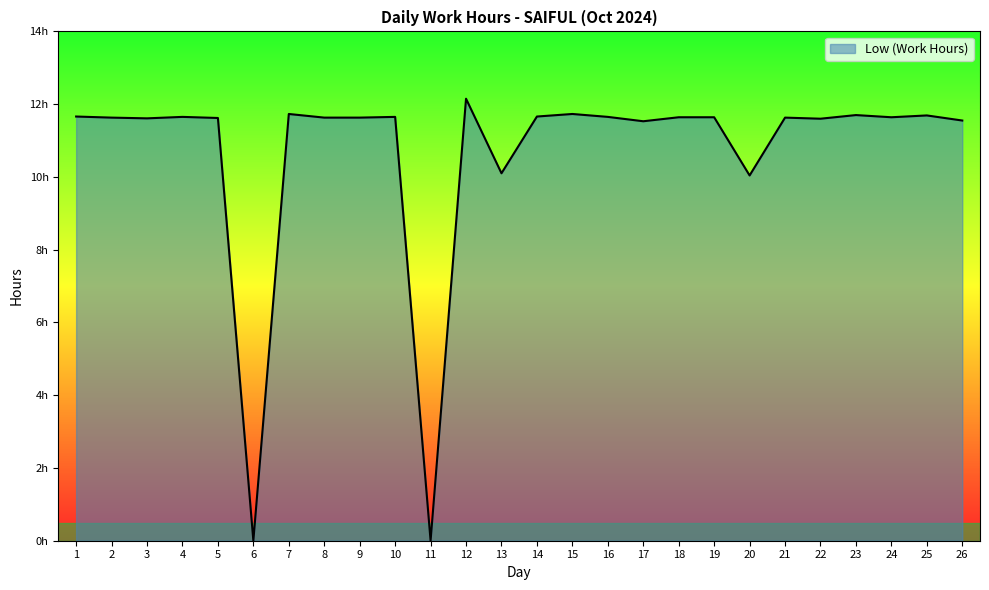

Does the chart have visible grid lines?

No